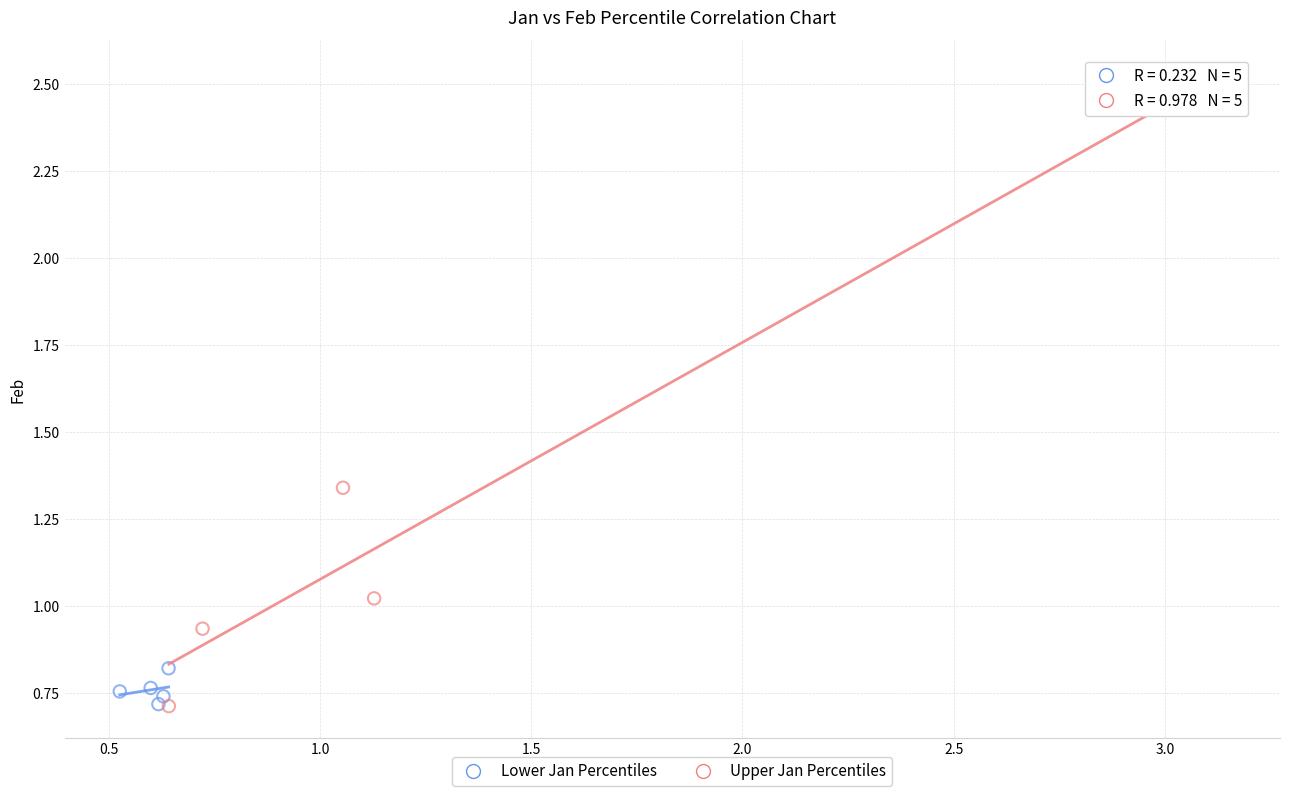

Which series reaches the maximum Y coordinate?

Upper Jan Percentiles